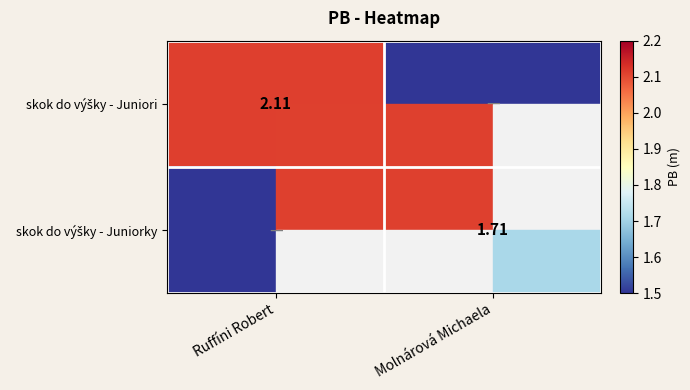

Which has a higher value, Ruffíni Robert or Molnárová Michaela?

Ruffíni Robert